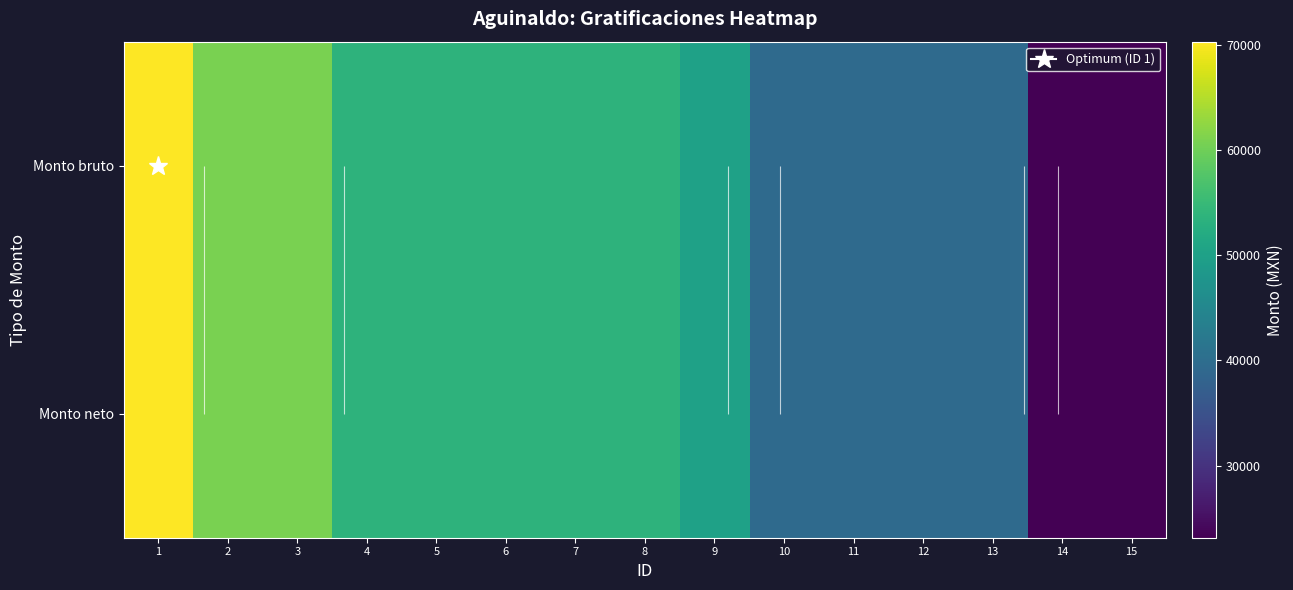

Rank the series at 13 from highest to lowest value.

Monto bruto, Monto neto